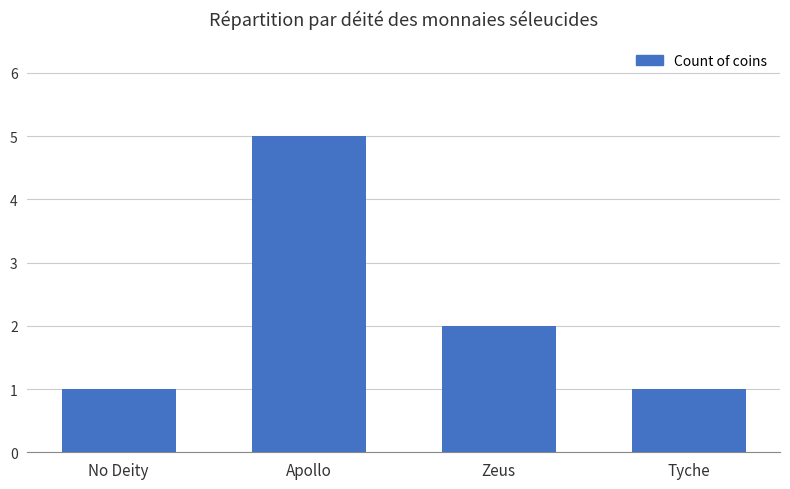

Does the chart contain any negative values?

No